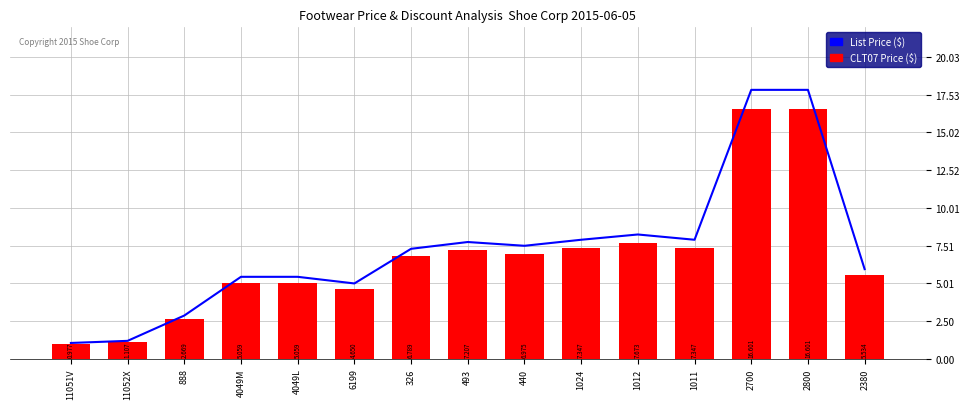

Which has a higher value, 2700 or 4049M?

2700